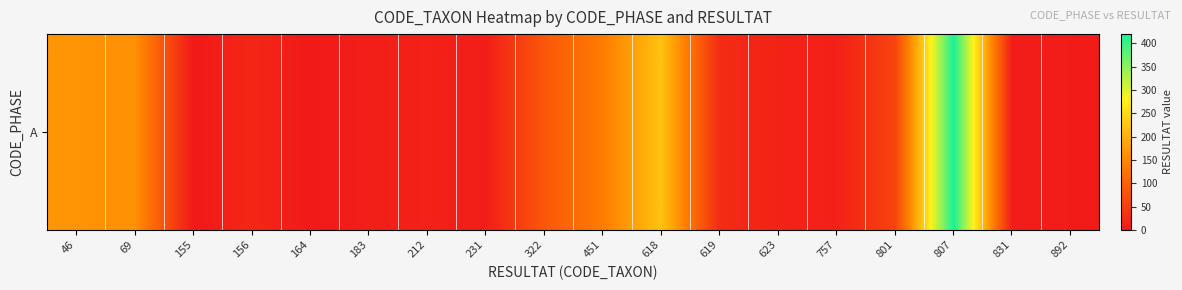

Reading left to right, what are all the values shown in this chart?

46=165	69=162	155=0	156=19	164=1	183=8	212=11	231=6	322=85	451=136	618=222	619=25	623=13	757=10	801=58	807=420	831=6	892=4